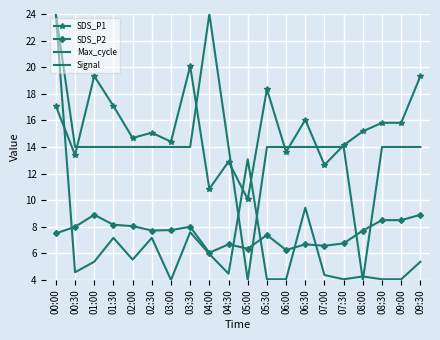

Which category has the lowest value across all series?

03:00